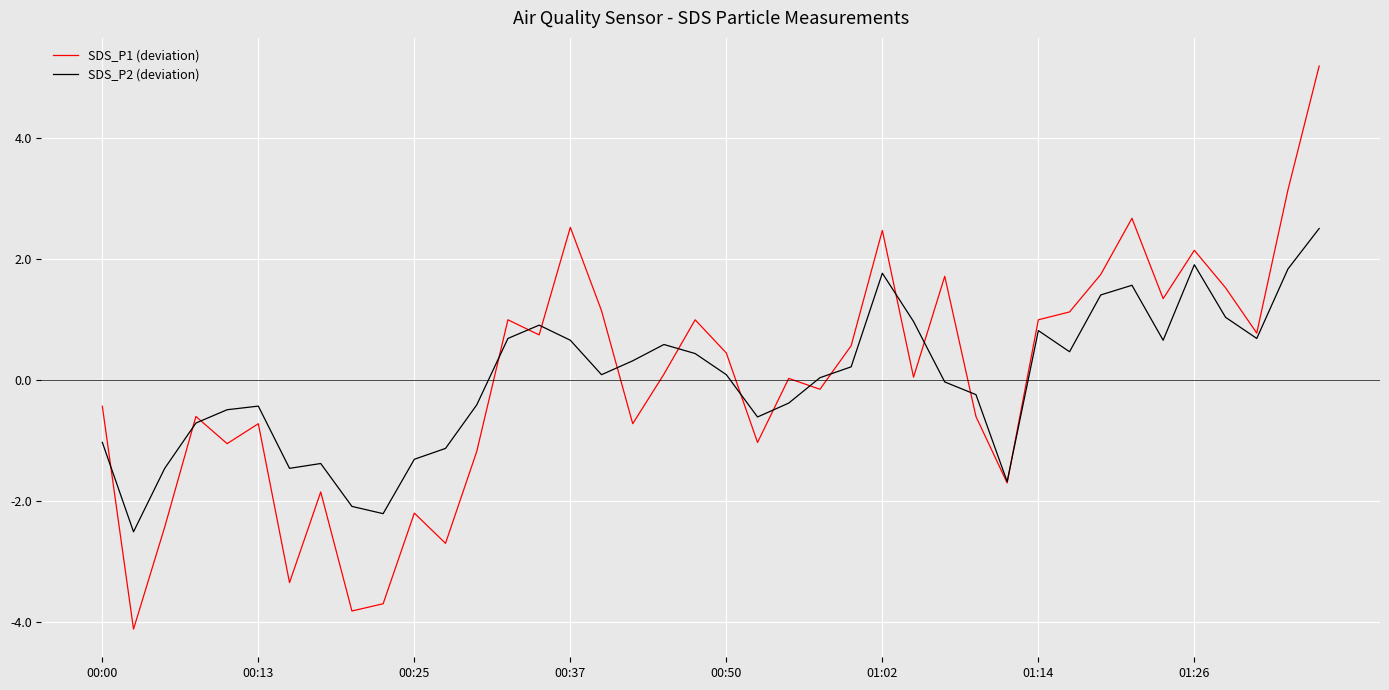

What is the maximum value for SDS_P2 (deviation)?

2.5